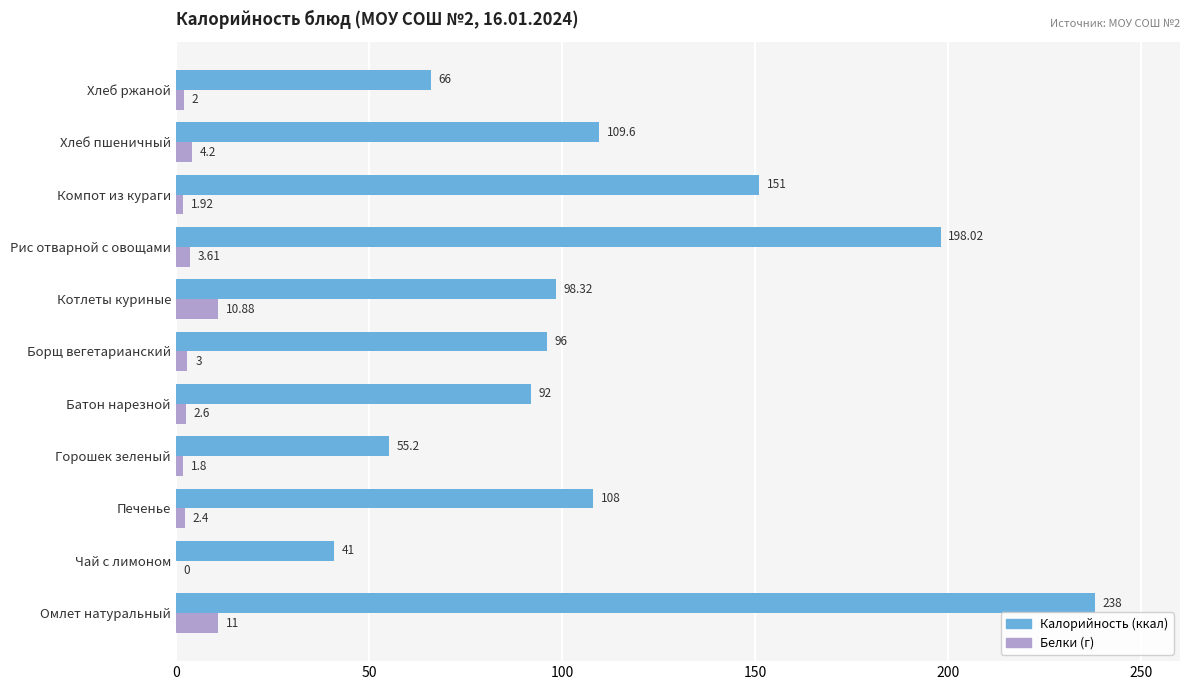

At which category is the sum across all series the highest?

Омлет натуральный